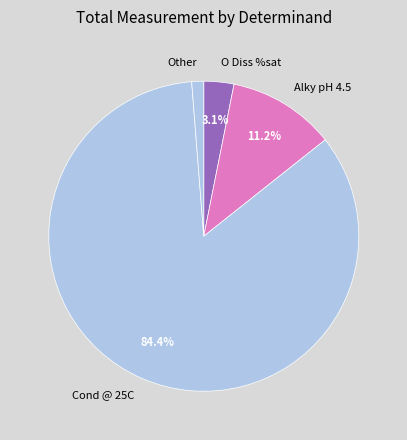

Rank the categories by value from lowest to highest.

Other, O Diss %sat, Alky pH 4.5, Cond @ 25C